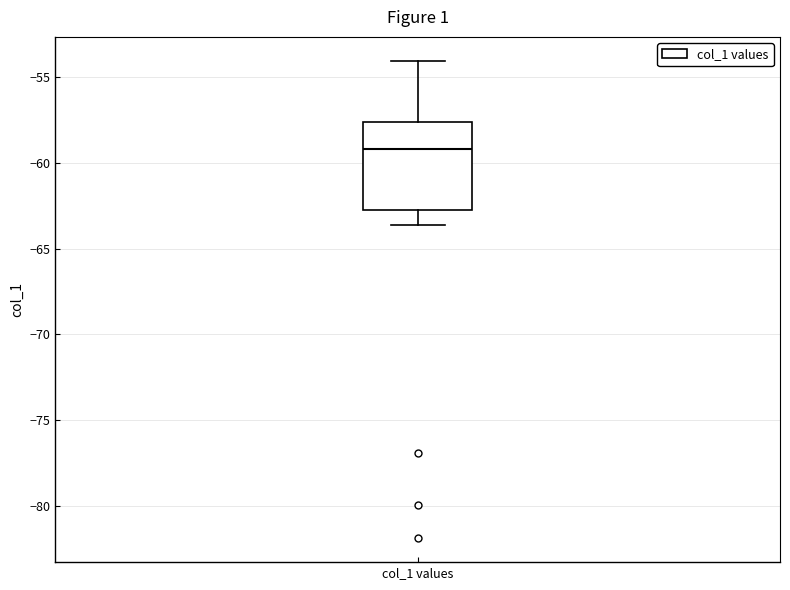

Transcribe this box plot: give where the median line is, the range the box spans, and where the two whiskers end, as read against the y-axis. The values are not printed on the chart, so give them approximately, as read against the axis.

median -59.0, box -63.0 to -57.5, whiskers -63.5 to -54.0